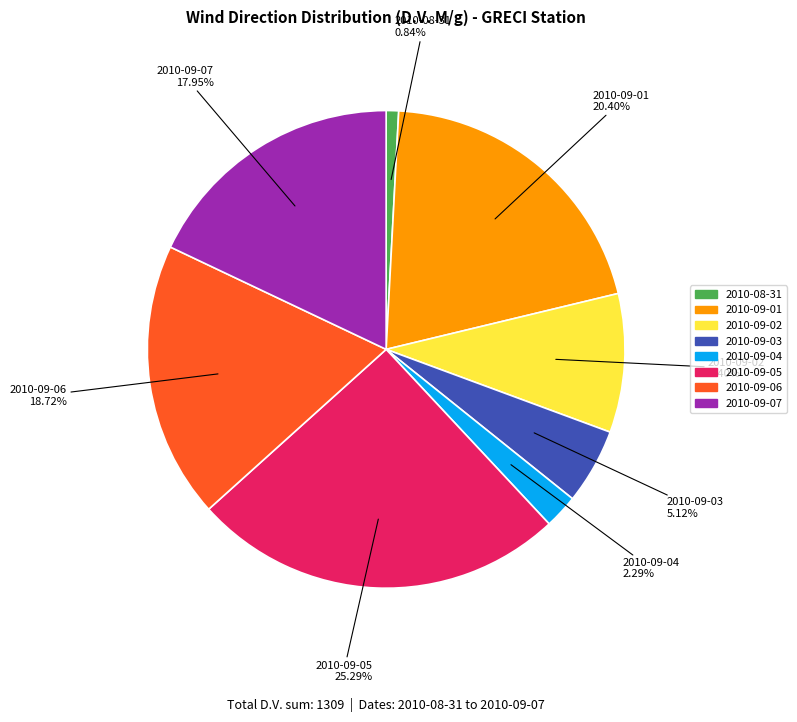

Combined, do 2010-09-01 and 2010-09-07 account for over 50%?

No